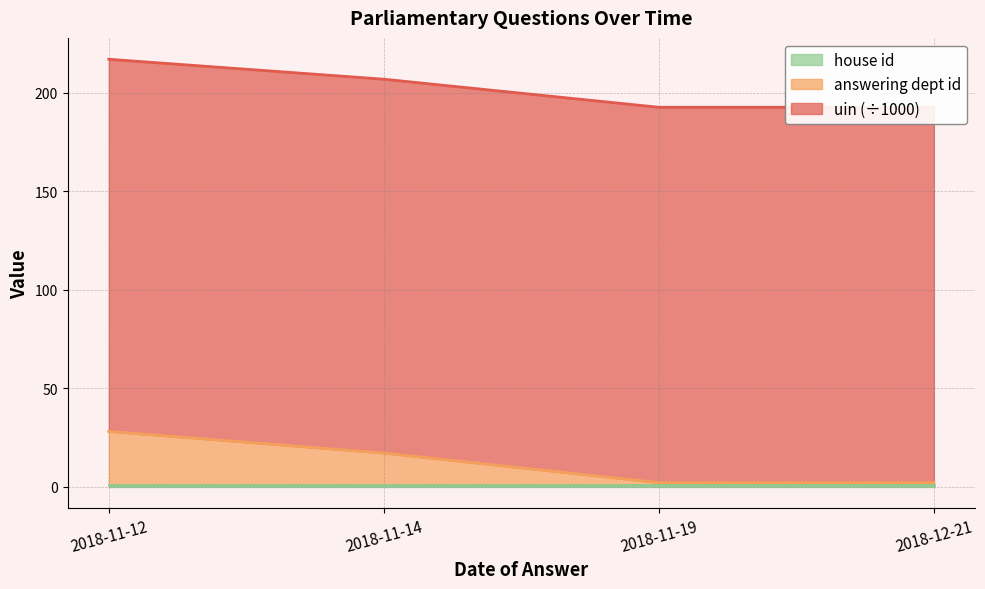

The answering dept id series shows 2 at 2018-11-19. True or false?

True